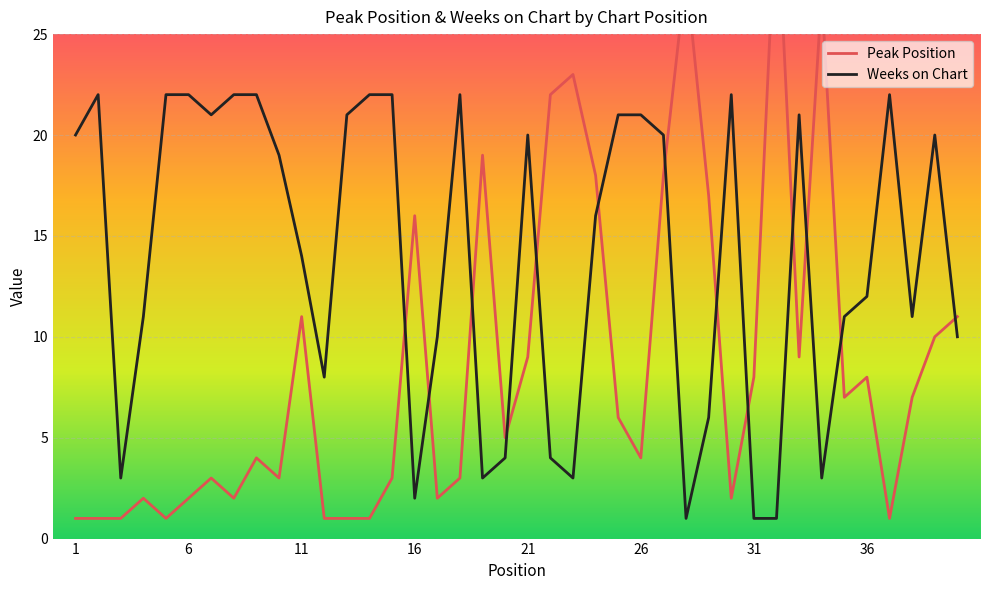

What is the sum of the Peak Position values at 9 and 19?

23